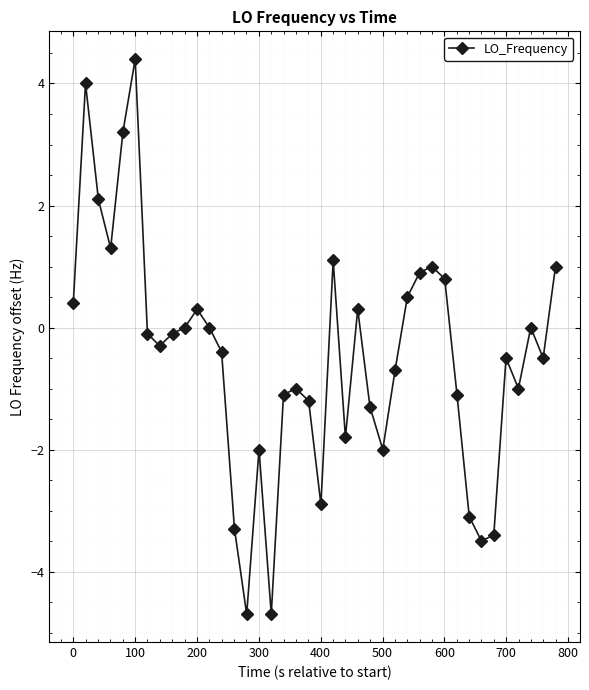

What is the difference between the second highest and second lowest values?

8.7